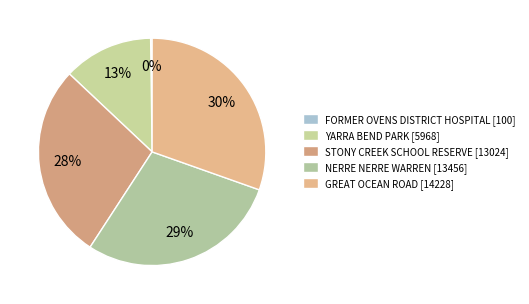

Combined, what portion of the pie is STONY CREEK SCHOOL RESERVE and YARRA BEND PARK?

40.6%